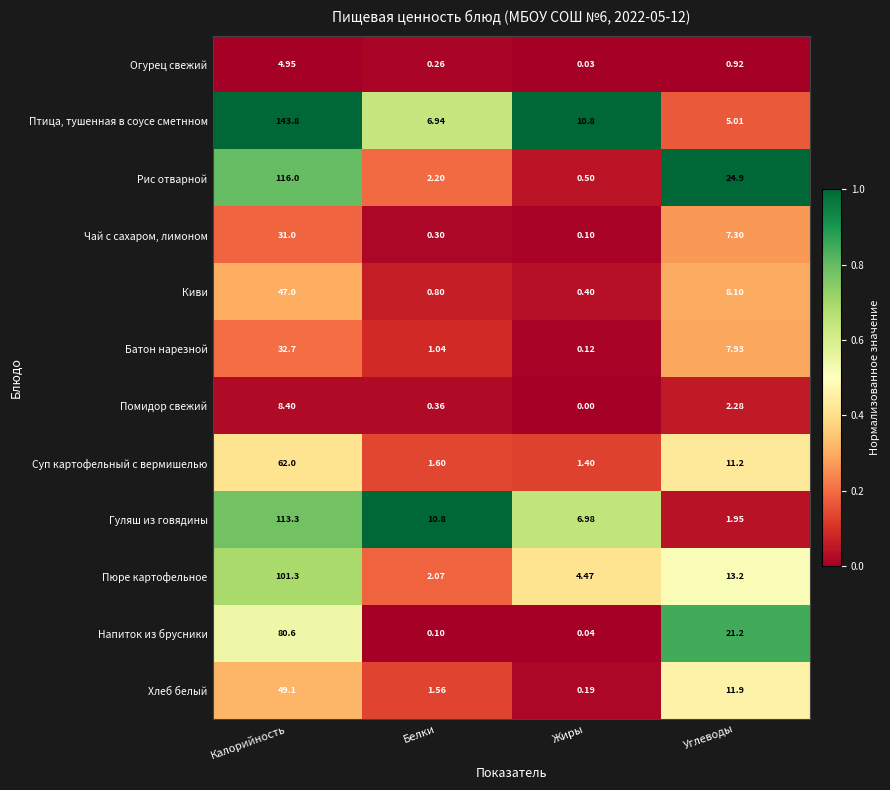

Which series has the widest spread of values?

Птица, тушенная в соусе сметнном